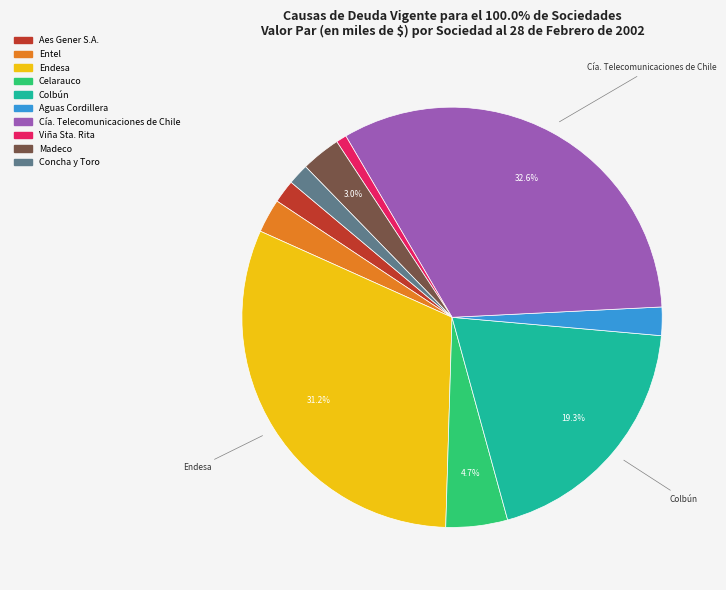

Is there any slice that represents more than half of the pie?

No